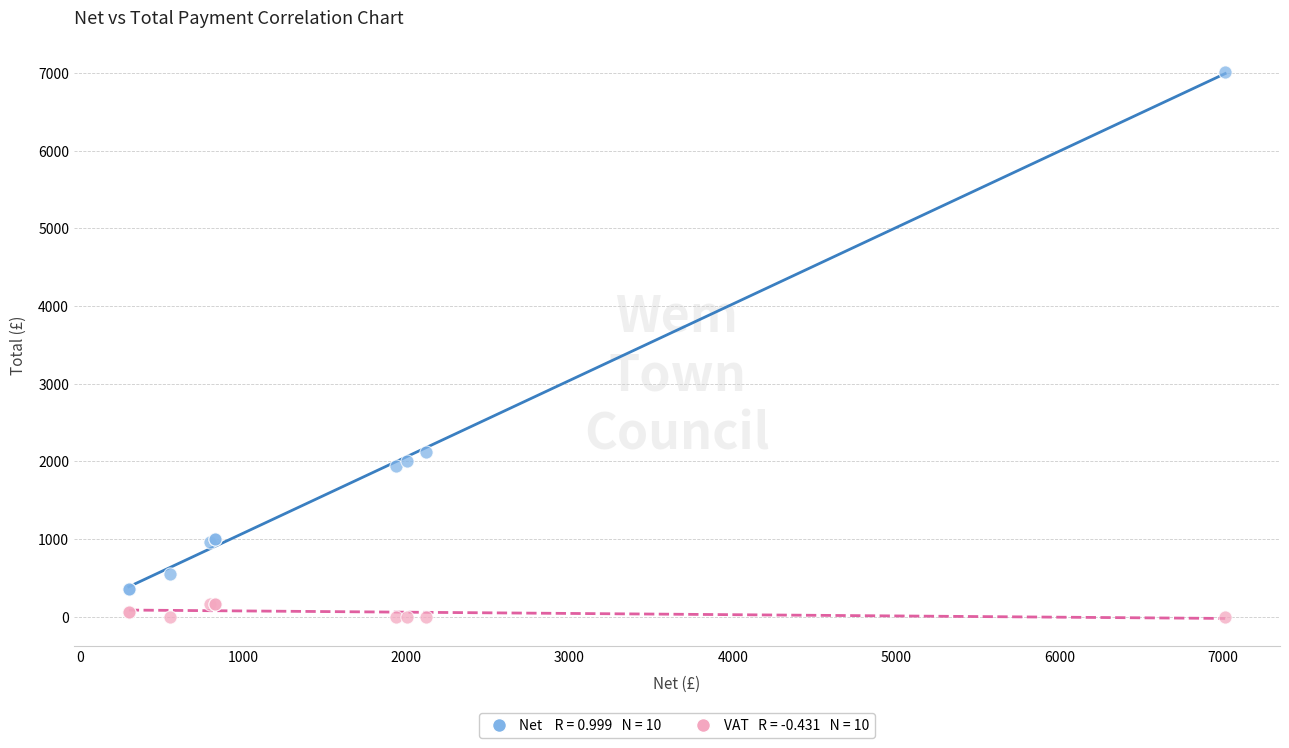

Across all series, what Y value is closest to 3508?

2122.6